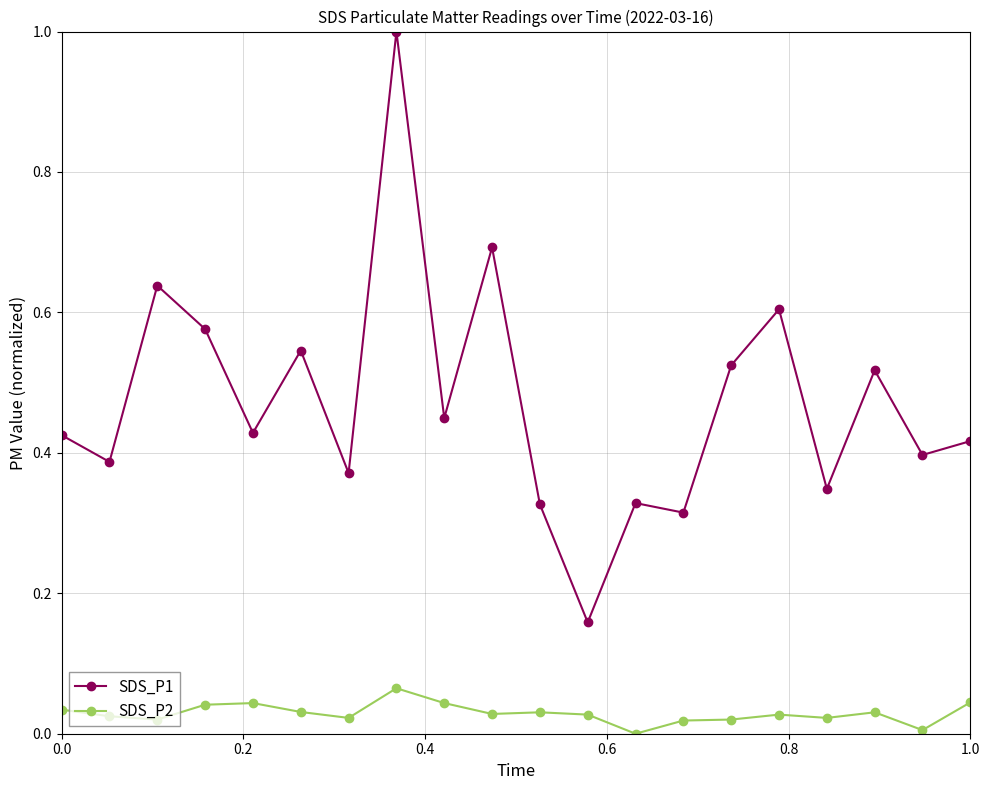

True or false: SDS_P2 and SDS_P1 cross at least once.

False